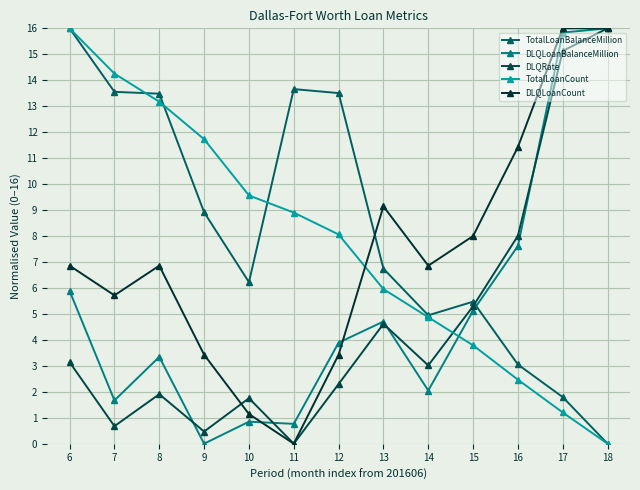

What is the sum of all TotalLoanBalanceMillion values?

107.3